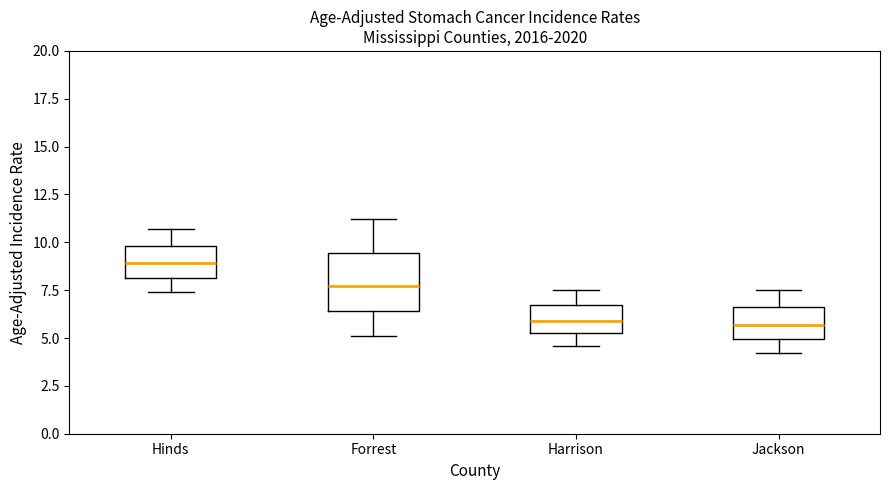

Which box is the tallest, from its lower edge to its upper edge?

Forrest